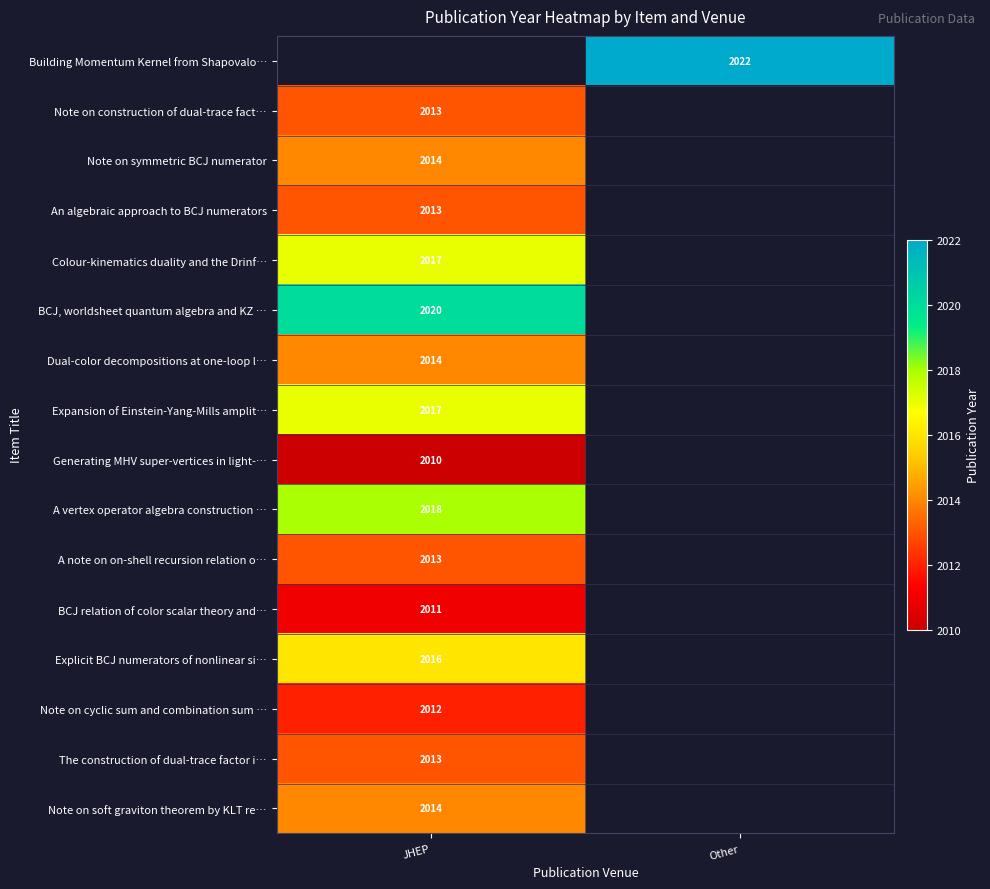

True or false: Note on cyclic sum and combination sum … has a value of 3554 at JHEP.

False